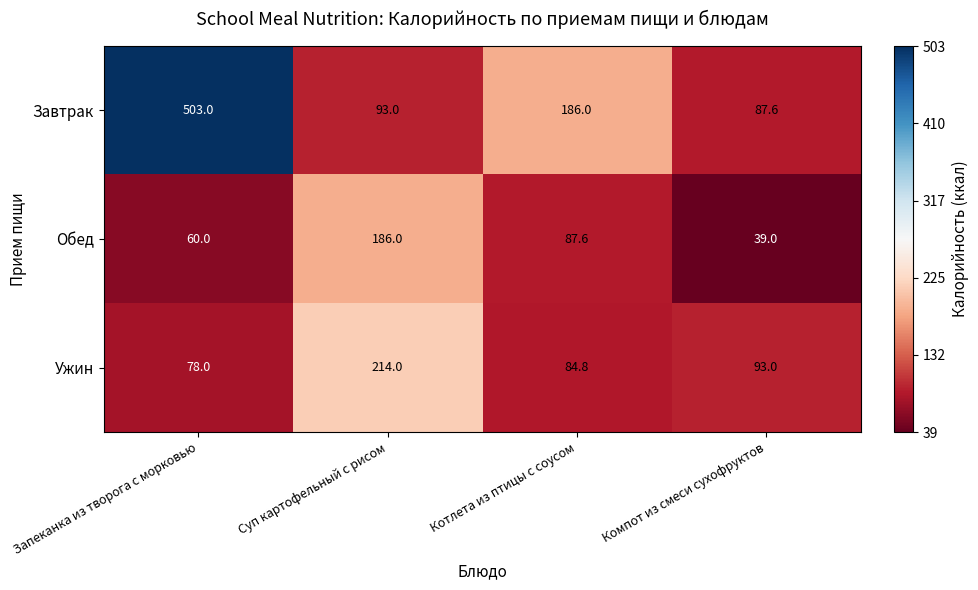

Which series changed the most between Запеканка из творога с морковью and Компот из смеси сухофруктов?

Завтрак